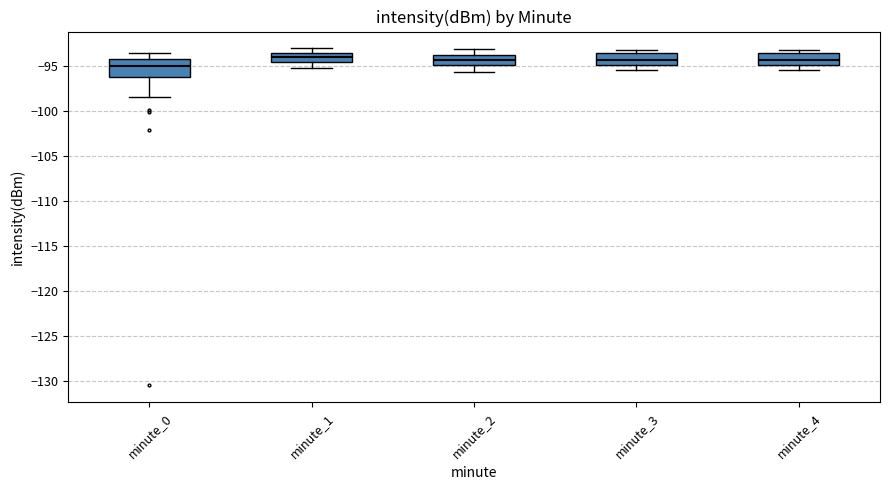

Reading left to right, read every box against the y-axis: the position of its median line, the range the box covers, and the ends of its whiskers. The values are not printed on the chart, so give them approximately, as read against the axis.

minute_0: median -95.0, box -96.0 to -94.0, whiskers -98.5 to -93.5
minute_1: median -94.0, box -94.5 to -93.5, whiskers -95.0 to -93.0
minute_2: median -94.5, box -95.0 to -94.0, whiskers -95.5 to -93.0
minute_3: median -94.5, box -95.0 to -93.5, whiskers -95.5 to -93.0
minute_4: median -94.5, box -95.0 to -93.5, whiskers -95.5 to -93.0